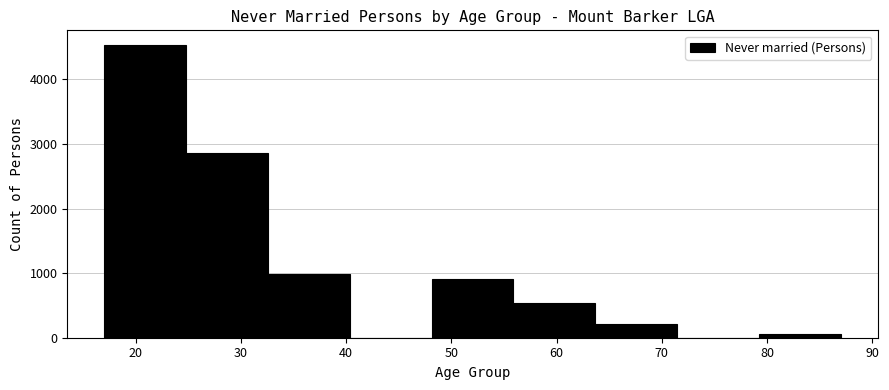

Reading left to right, list every bar in this chart as the range it spans on the x-axis followed by its height. Neither the bar edges nor the heights are printed on the chart, so give them approximately, as read against the axes.

17 to 25: 4500
25 to 33: 2900
33 to 40: 1000
40 to 48: 0
48 to 56: 900
56 to 64: 500
64 to 71: 200
71 to 79: 0
79 to 87: under 100